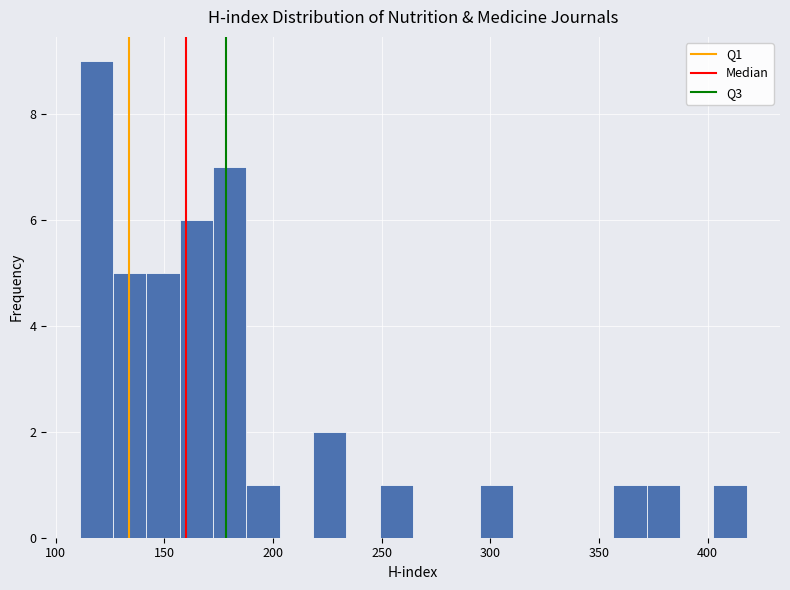

Around what value on the x-axis is the tallest bar? Give the approximate position of its centre, as read against the axis.

120